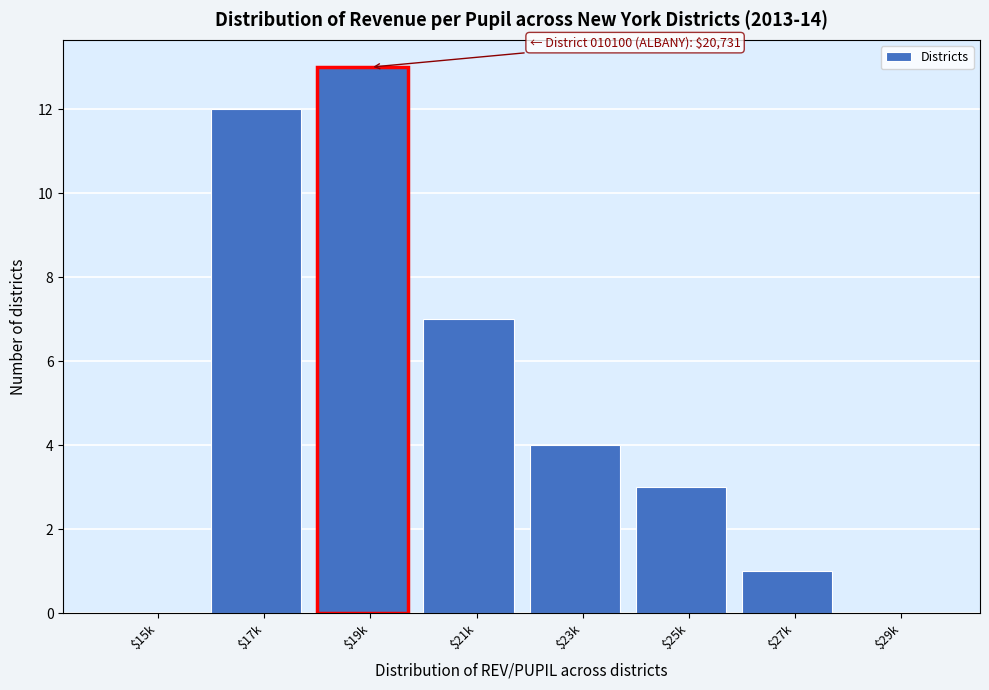

What is the sum of all values?

40